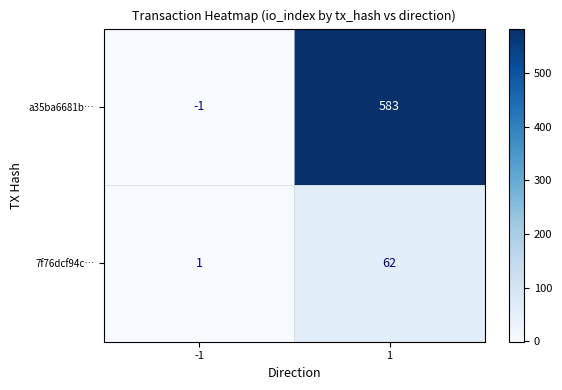

The value of 7f76dcf94c… at 1 is 62. True or false?

True